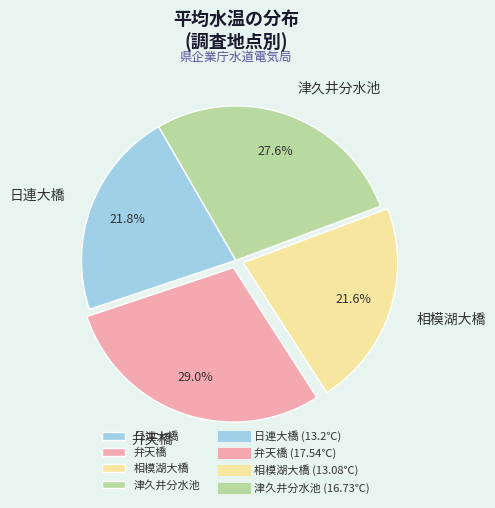

Is 津久井分水池 the majority of the pie?

No